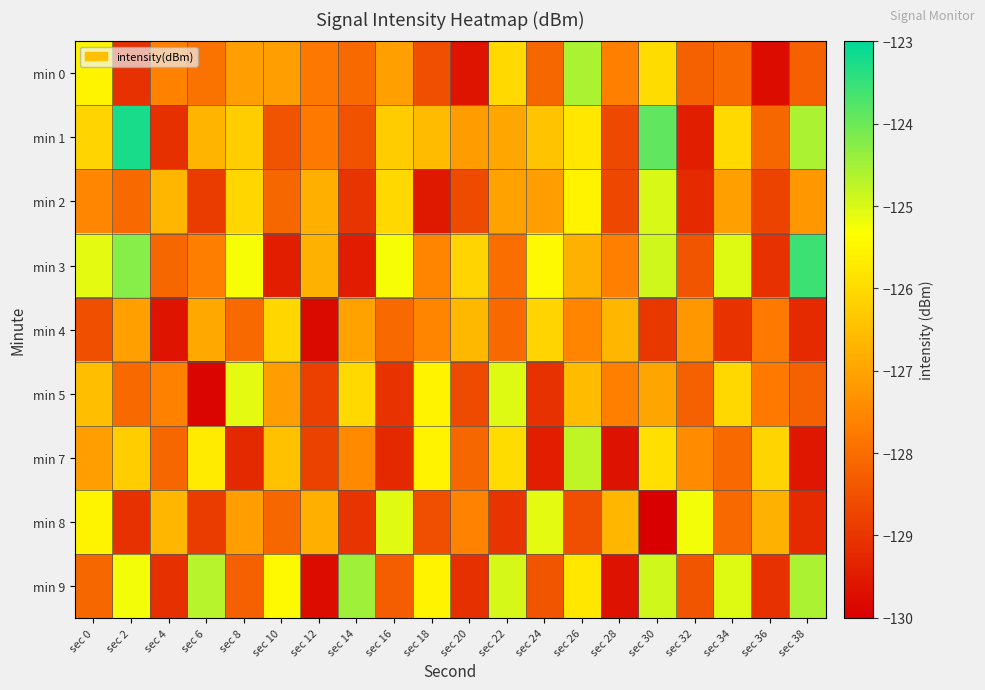

Reading left to right, extract all data points from this chart.

min 0: sec 0=-125.5	sec 2=-129.1	sec 4=-127.6	sec 6=-127.9	sec 8=-127.1	sec 10=-127.1	sec 12=-127.8	sec 14=-128.0	sec 16=-127.1	sec 18=-128.6	sec 20=-129.6	sec 22=-126.0	sec 24=-128.1	sec 26=-124.6	sec 28=-127.7	sec 30=-126.0	sec 32=-128.2	sec 34=-128.1	sec 36=-129.8	sec 38=-128.2
min 1: sec 0=-126.1	sec 2=-123.2	sec 4=-129.1	sec 6=-126.7	sec 8=-126.2	sec 10=-128.5	sec 12=-127.8	sec 14=-128.5	sec 16=-126.3	sec 18=-126.6	sec 20=-127.1	sec 22=-127.0	sec 24=-126.4	sec 26=-125.8	sec 28=-128.6	sec 30=-123.9	sec 32=-129.4	sec 34=-126.0	sec 36=-128.1	sec 38=-124.6
min 2: sec 0=-127.5	sec 2=-128.1	sec 4=-126.6	sec 6=-128.9	sec 8=-126.1	sec 10=-128.1	sec 12=-126.8	sec 14=-129.0	sec 16=-126.1	sec 18=-129.6	sec 20=-128.6	sec 22=-127.0	sec 24=-127.1	sec 26=-125.6	sec 28=-128.7	sec 30=-125.0	sec 32=-129.2	sec 34=-127.1	sec 36=-128.8	sec 38=-127.2
min 3: sec 0=-125.1	sec 2=-124.2	sec 4=-128.1	sec 6=-127.7	sec 8=-125.2	sec 10=-129.5	sec 12=-126.8	sec 14=-129.5	sec 16=-125.3	sec 18=-127.6	sec 20=-126.1	sec 22=-128.0	sec 24=-125.4	sec 26=-126.8	sec 28=-127.6	sec 30=-124.9	sec 32=-128.4	sec 34=-125.0	sec 36=-129.1	sec 38=-123.6
min 4: sec 0=-128.5	sec 2=-127.1	sec 4=-129.6	sec 6=-126.9	sec 8=-128.1	sec 10=-126.1	sec 12=-129.8	sec 14=-127.0	sec 16=-128.1	sec 18=-127.6	sec 20=-126.6	sec 22=-128.0	sec 24=-126.1	sec 26=-127.6	sec 28=-126.7	sec 30=-129.0	sec 32=-127.2	sec 34=-129.1	sec 36=-127.8	sec 38=-129.2
min 5: sec 0=-126.5	sec 2=-128.1	sec 4=-127.6	sec 6=-129.9	sec 8=-125.1	sec 10=-127.1	sec 12=-128.8	sec 14=-126.0	sec 16=-129.1	sec 18=-125.6	sec 20=-128.6	sec 22=-125.0	sec 24=-129.1	sec 26=-126.6	sec 28=-127.7	sec 30=-127.0	sec 32=-128.2	sec 34=-126.1	sec 36=-127.8	sec 38=-128.2
min 7: sec 0=-127.1	sec 2=-126.2	sec 4=-128.1	sec 6=-125.7	sec 8=-129.2	sec 10=-126.5	sec 12=-128.8	sec 14=-127.5	sec 16=-129.3	sec 18=-125.6	sec 20=-128.1	sec 22=-126.0	sec 24=-129.4	sec 26=-124.8	sec 28=-129.6	sec 30=-125.9	sec 32=-127.4	sec 34=-128.0	sec 36=-126.1	sec 38=-129.6
min 8: sec 0=-125.5	sec 2=-129.1	sec 4=-126.6	sec 6=-128.9	sec 8=-127.1	sec 10=-128.1	sec 12=-126.8	sec 14=-129.0	sec 16=-125.1	sec 18=-128.6	sec 20=-127.6	sec 22=-129.0	sec 24=-125.1	sec 26=-128.6	sec 28=-126.7	sec 30=-130.0	sec 32=-125.2	sec 34=-128.1	sec 36=-126.8	sec 38=-129.2
min 9: sec 0=-128.1	sec 2=-125.2	sec 4=-129.1	sec 6=-124.7	sec 8=-128.2	sec 10=-125.5	sec 12=-129.8	sec 14=-124.5	sec 16=-128.3	sec 18=-125.6	sec 20=-129.1	sec 22=-125.0	sec 24=-128.4	sec 26=-125.8	sec 28=-129.6	sec 30=-124.9	sec 32=-128.4	sec 34=-125.0	sec 36=-129.1	sec 38=-124.6